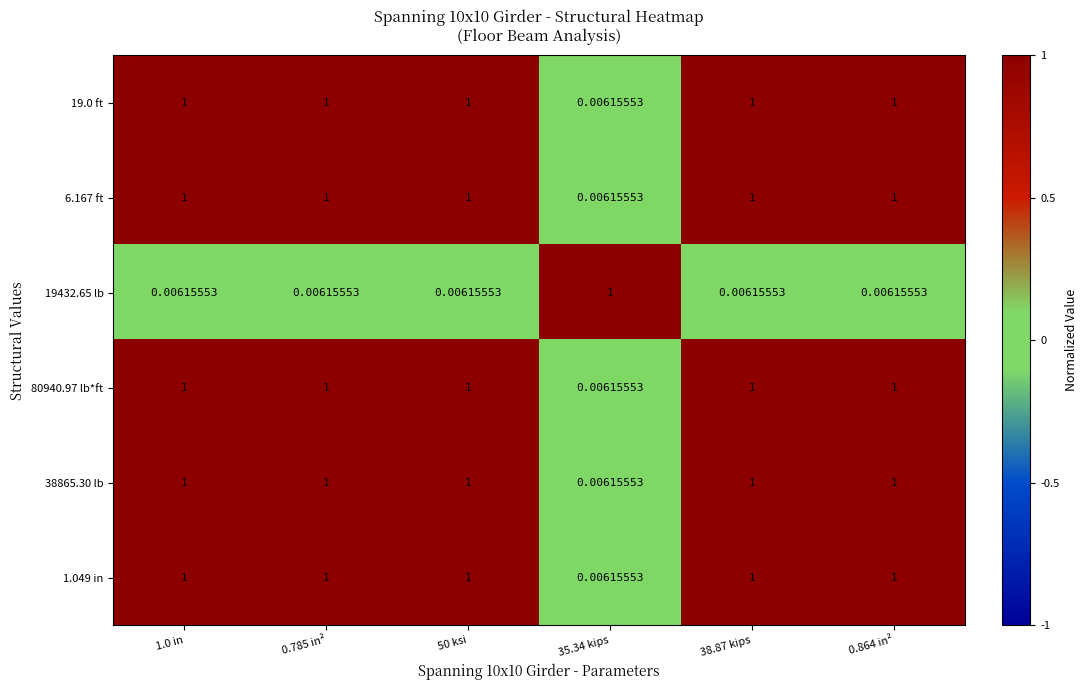

Is the value of 19432.65 lb at 0.785 in² greater than the value of 6.167 ft at 1.0 in?

No